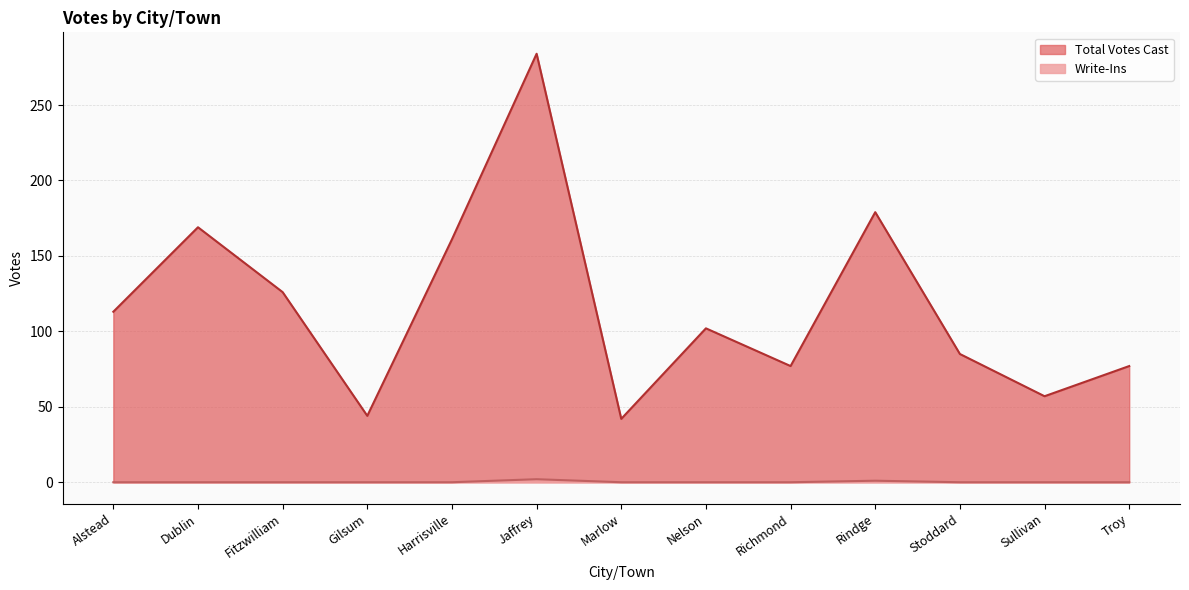

Reading left to right, transcribe all the data shown in this chart.

Total Votes Cast: Alstead=113	Dublin=169	Fitzwilliam=126	Gilsum=44	Harrisville=161	Jaffrey=284	Marlow=42	Nelson=102	Richmond=77	Rindge=179	Stoddard=85	Sullivan=57	Troy=77
Write-Ins: Alstead=0	Dublin=0	Fitzwilliam=0	Gilsum=0	Harrisville=0	Jaffrey=2	Marlow=0	Nelson=0	Richmond=0	Rindge=1	Stoddard=0	Sullivan=0	Troy=0